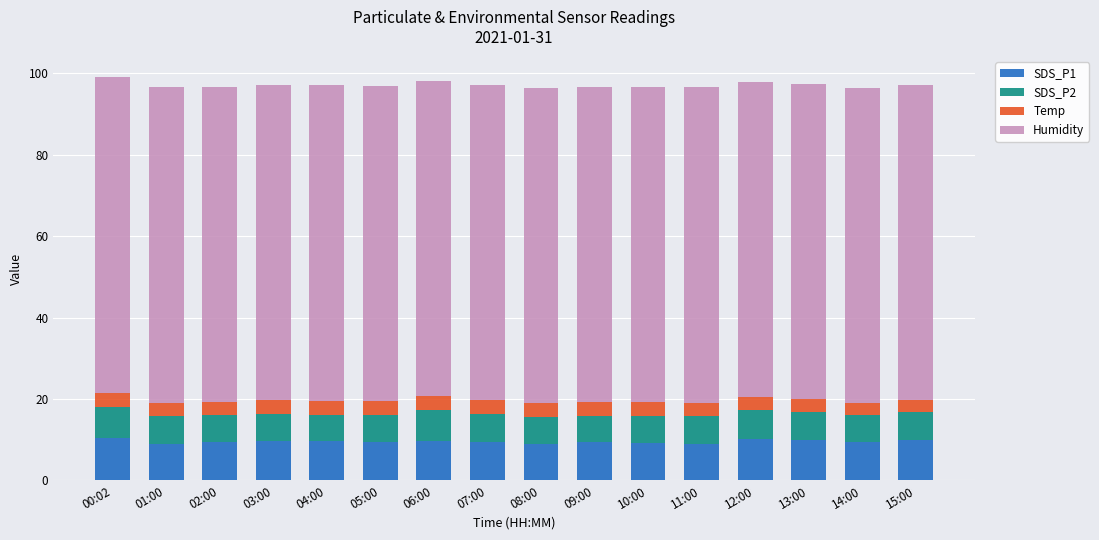

True or false: SDS_P1 has a value of 9.6 at 03:00.

True